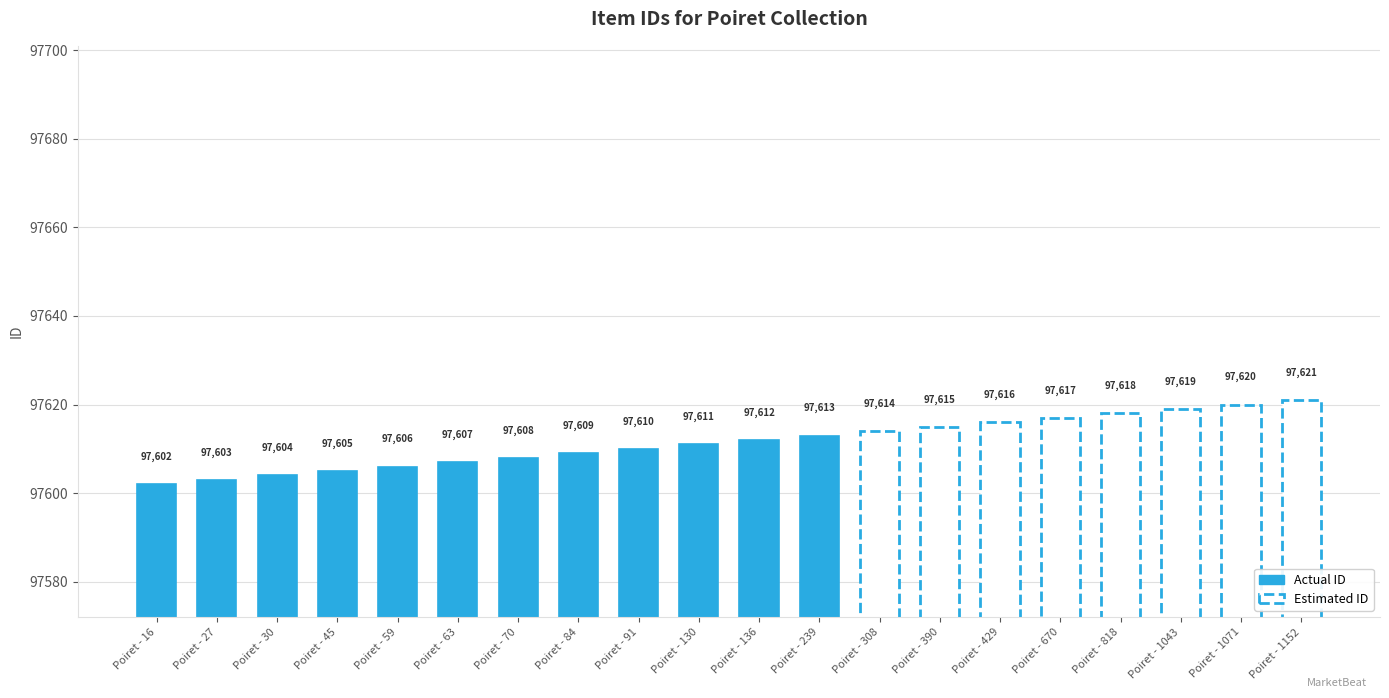

Rank the categories by value from highest to lowest.

Poiret - 1152, Poiret - 1071, Poiret - 1043, Poiret - 818, Poiret - 670, Poiret - 429, Poiret - 390, Poiret - 308, Poiret - 239, Poiret - 136, Poiret - 130, Poiret - 91, Poiret - 84, Poiret - 70, Poiret - 63, Poiret - 59, Poiret - 45, Poiret - 30, Poiret - 27, Poiret - 16